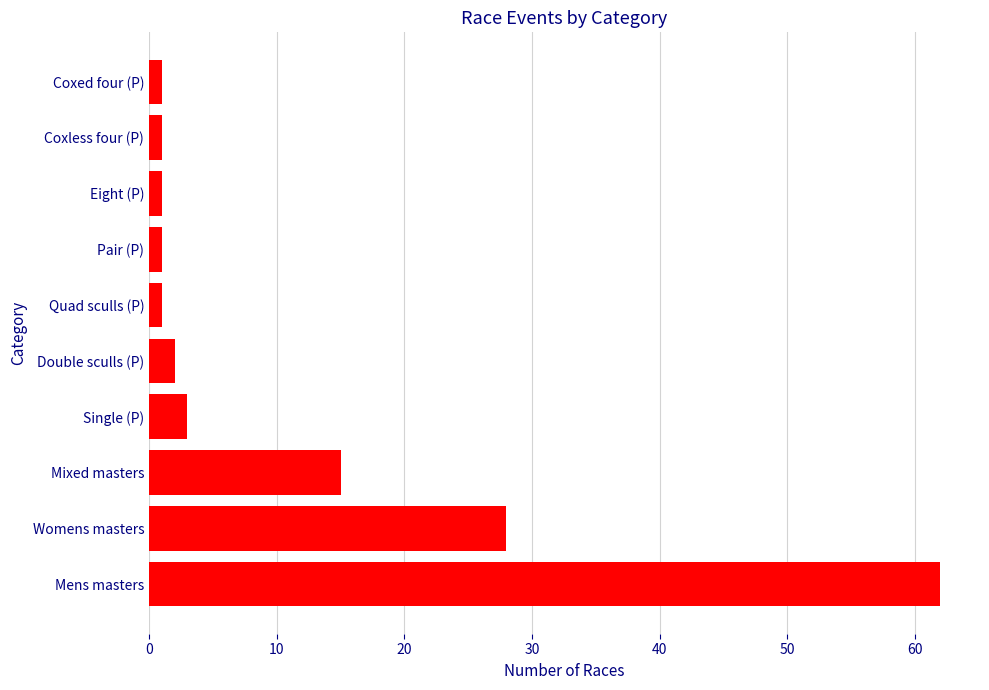

The chart shows a value of 47 at Womens masters. True or false?

False